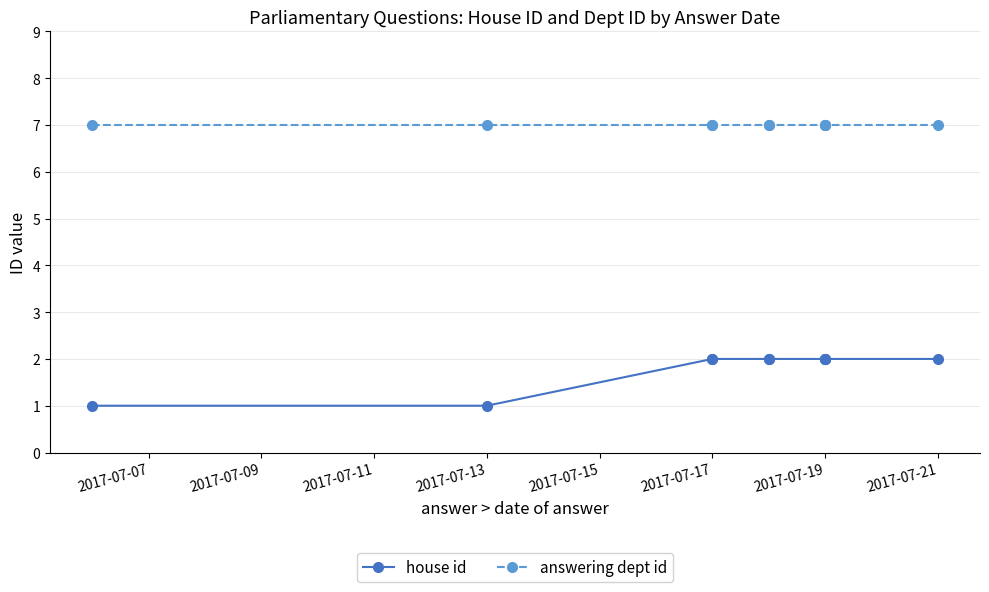

Which category has the highest value in the answering dept id series?

2017-07-07